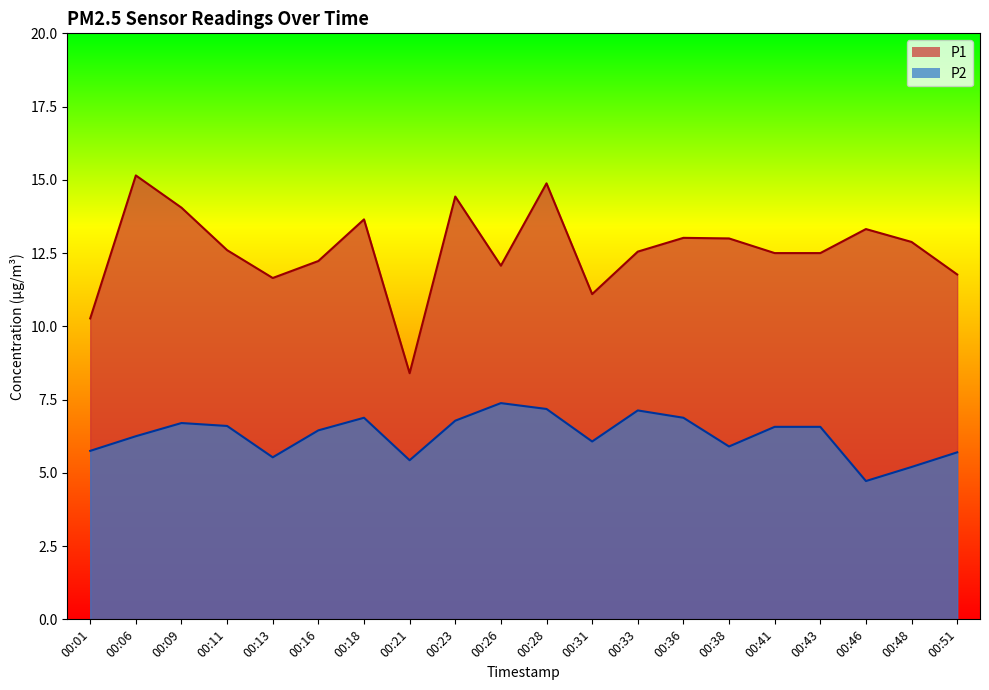

Where is the first local minimum for P2?

00:13